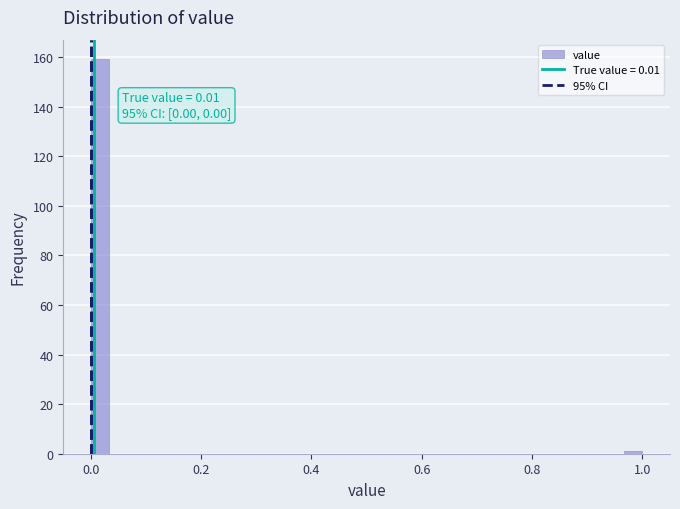

Around what value on the x-axis is the tallest bar? Give the approximate position of its centre, as read against the axis.

0.02